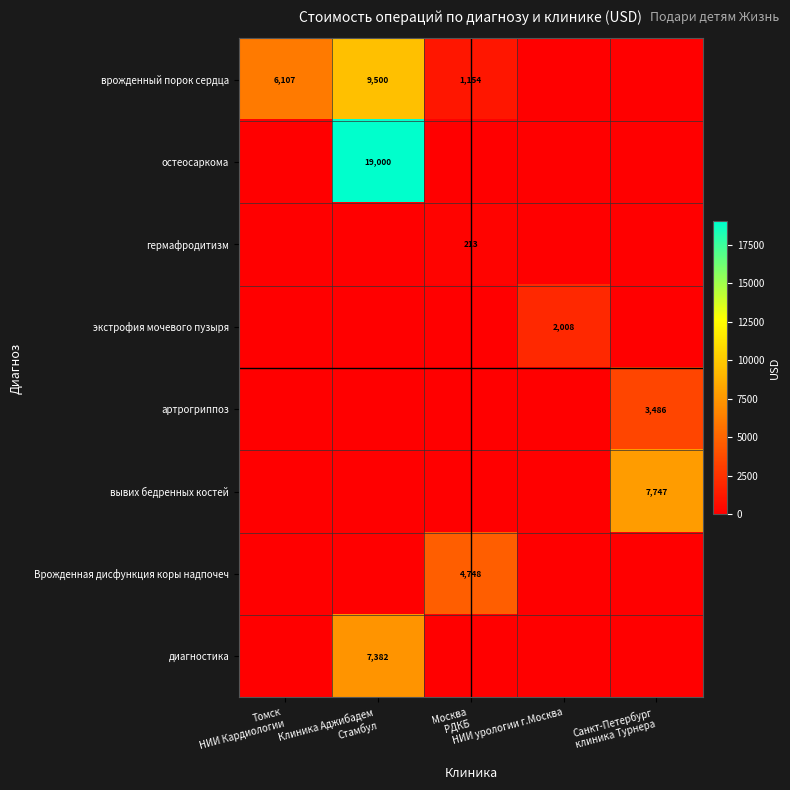

What is the total value across all series at Томск
НИИ Кардиологии?

6107.4